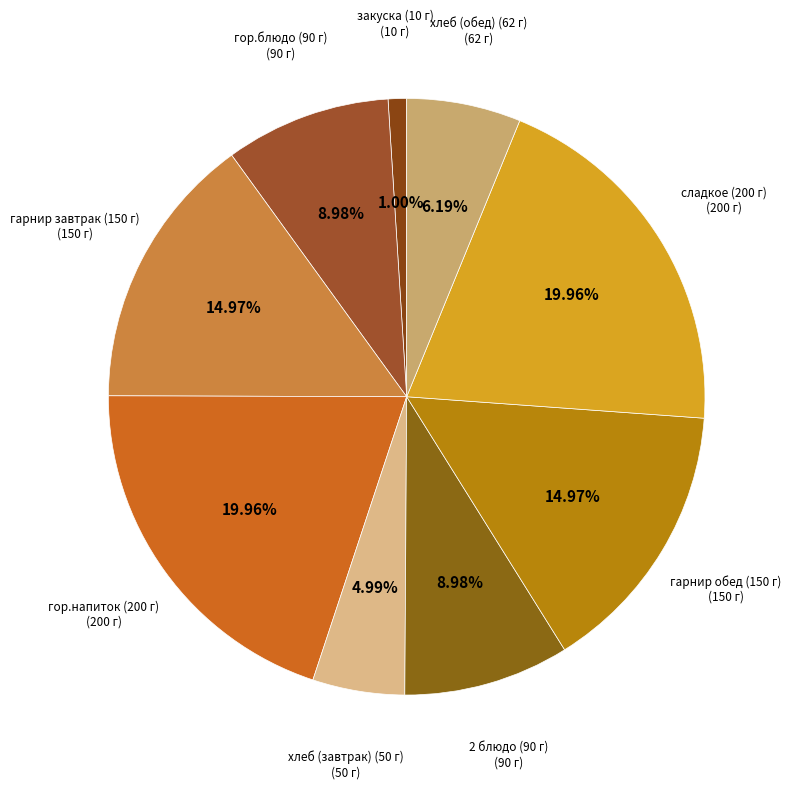

Which has a higher value, гарнир обед (150 г) or закуска (10 г)?

гарнир обед (150 г)